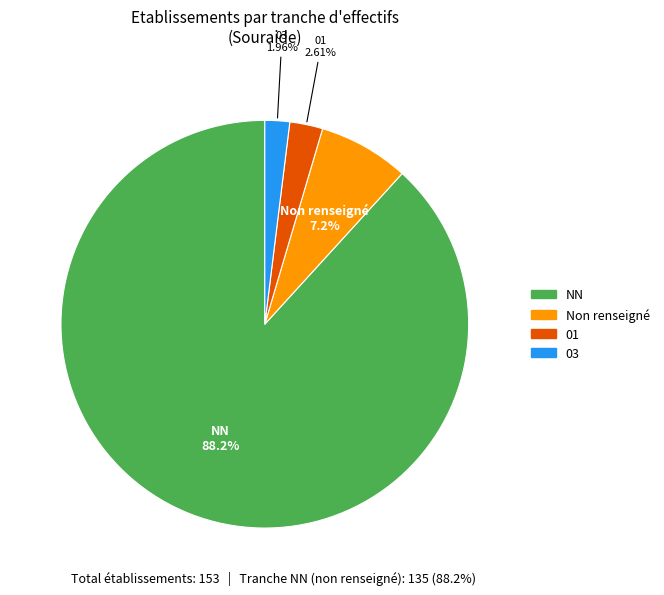

Is there a majority slice in this chart?

Yes